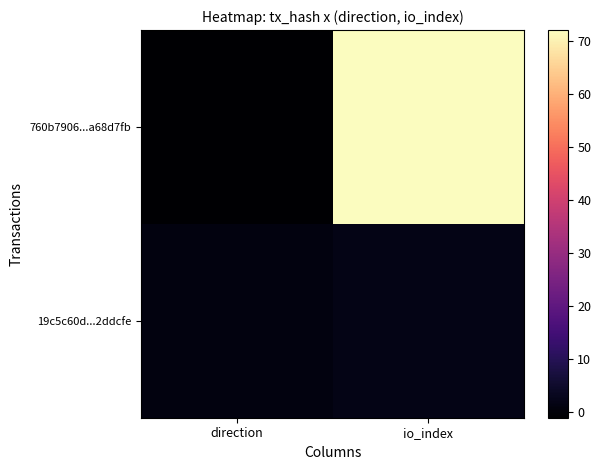

List the labels in order of 19c5c60d...2ddcfe value, smallest first.

direction, io_index